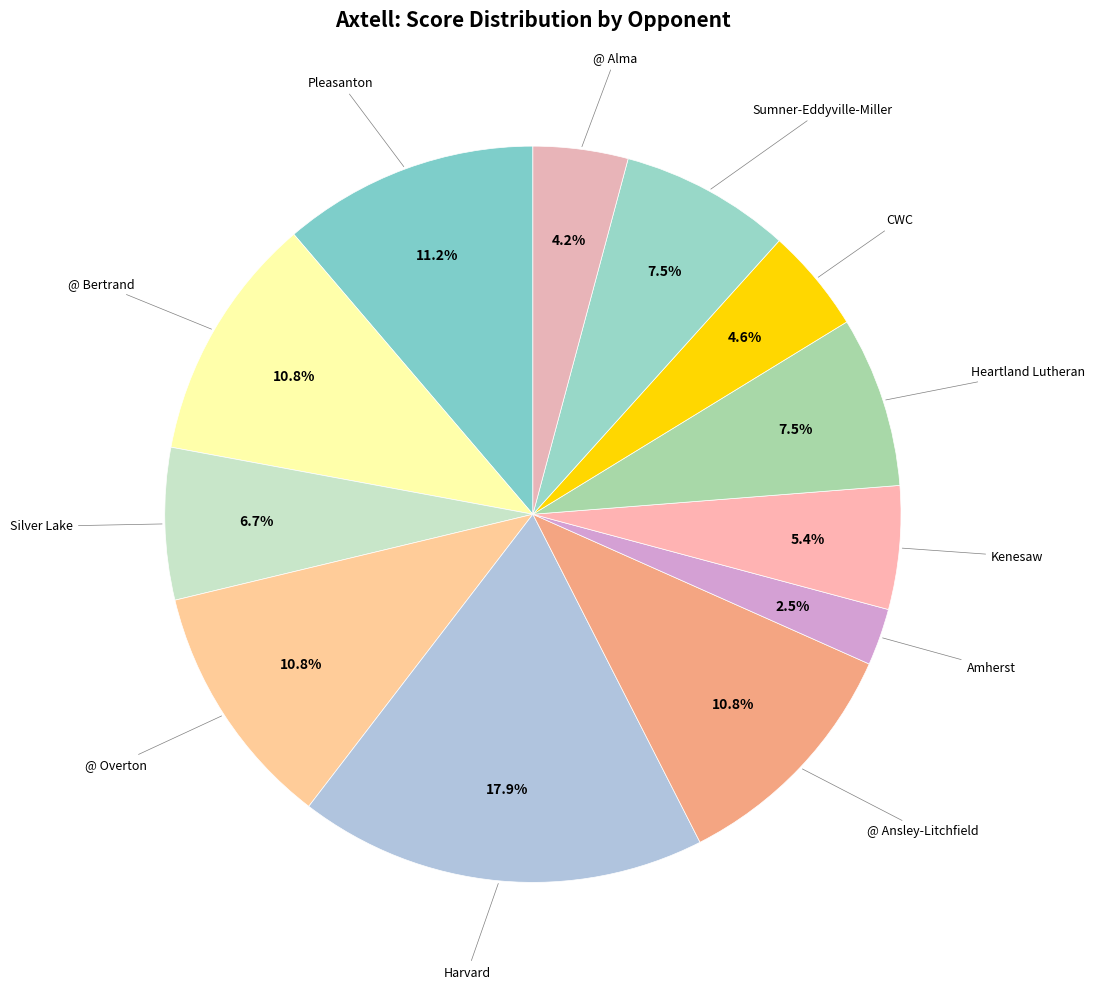

How many slices are in this pie chart?

12